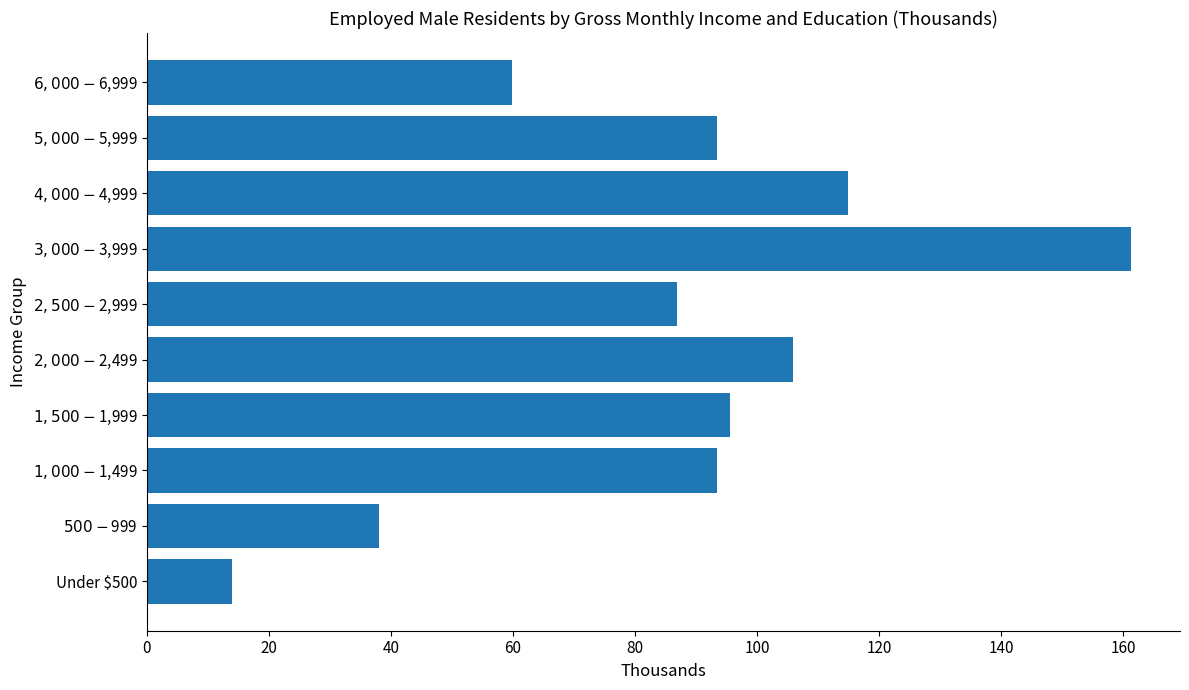

Where is the data nearest to the value 87?

$2,500-$2,999